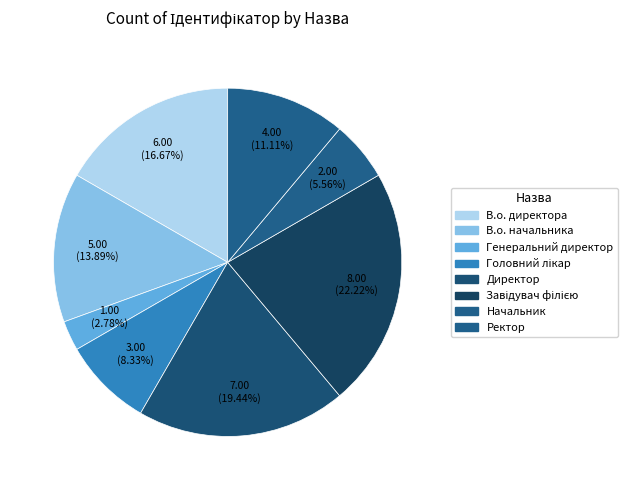

Is there any slice that represents more than half of the pie?

No